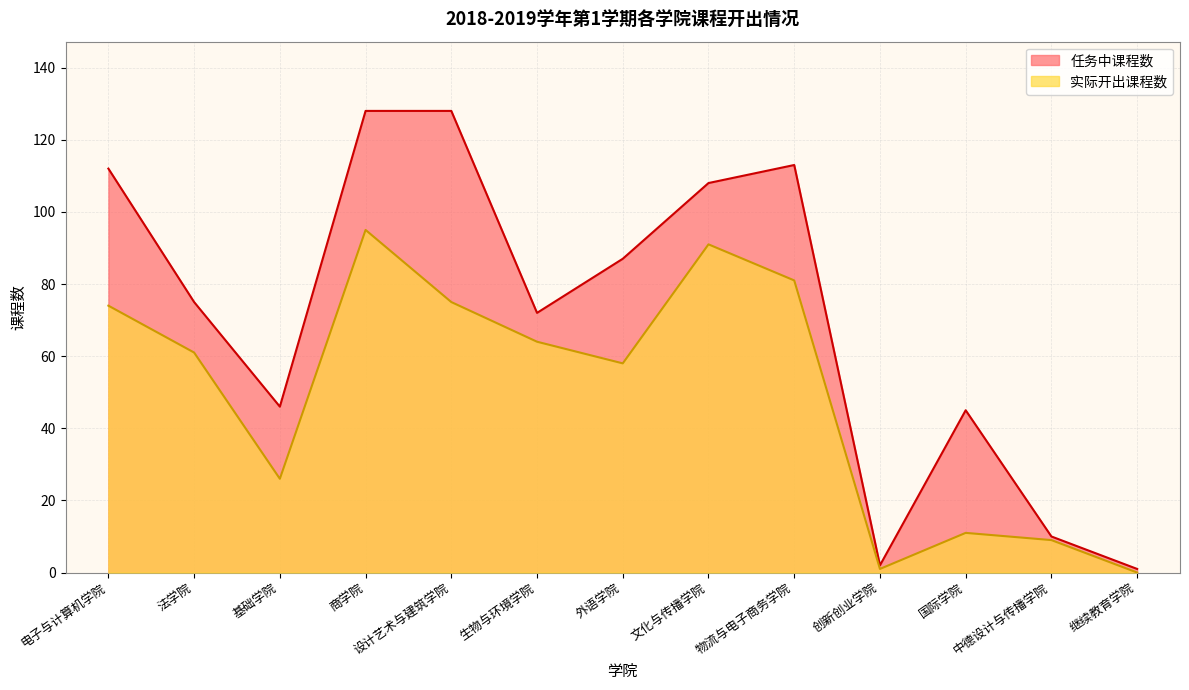

True or false: 任务中课程数 and 实际开出课程数 cross at least once.

False